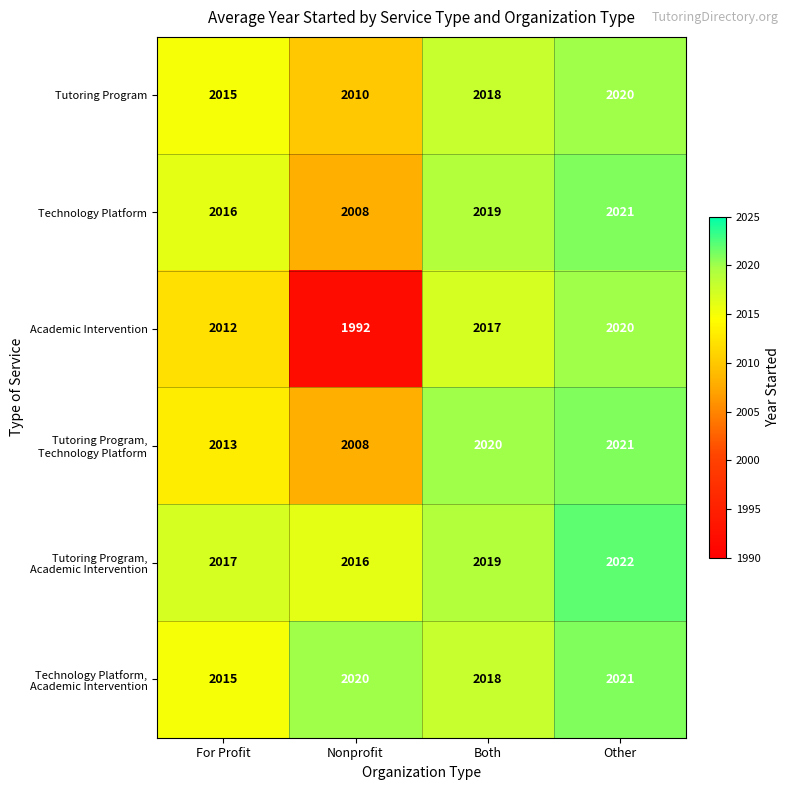

What is the total value across all series at Nonprofit?

12054